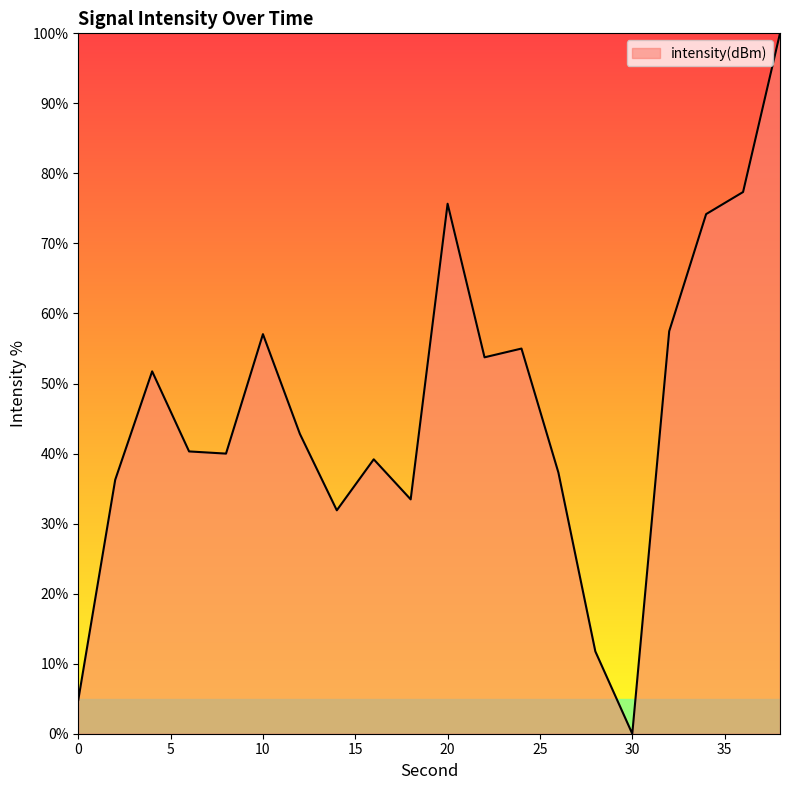

What is the difference between the maximum and minimum values?

100.0